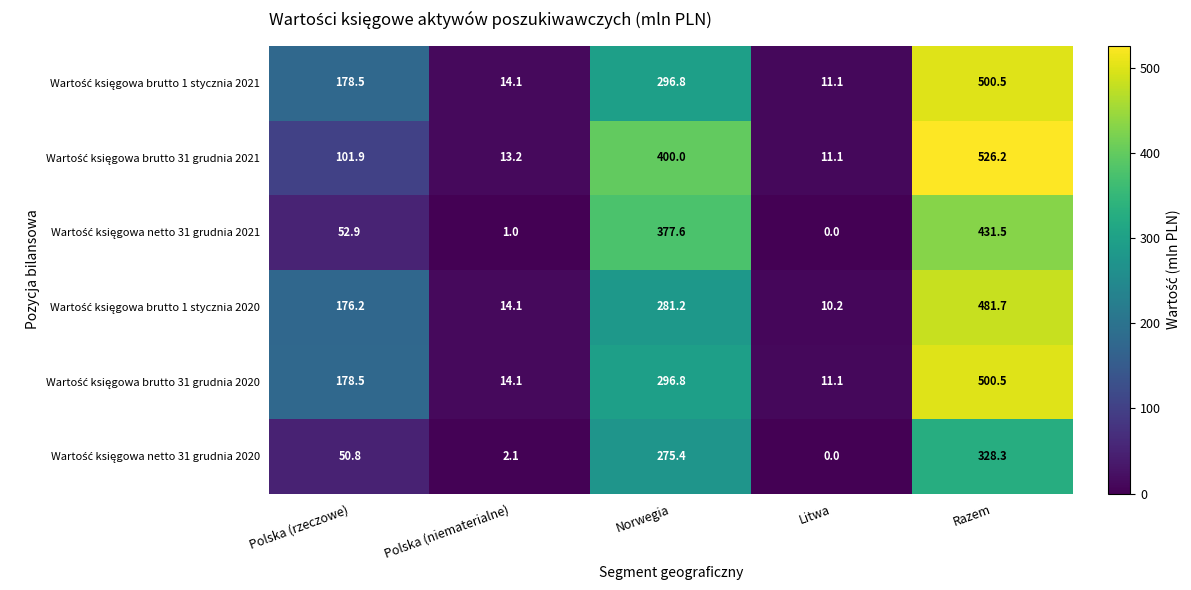

What is the spread (max minus min) of values at Litwa?

11.1